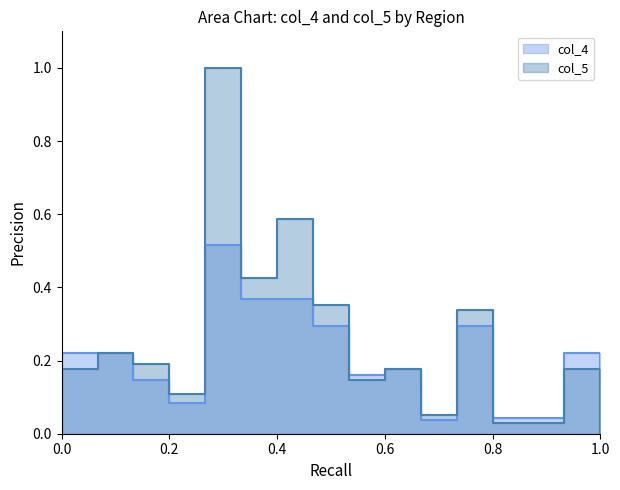

True or false: col_4 has more than 1 interior local peaks.

True